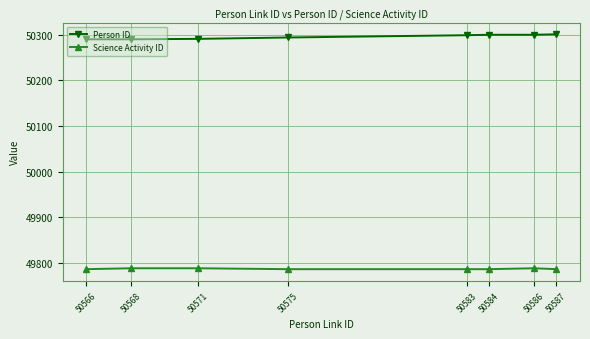

True or false: Science Activity ID has more than 0 points higher than both neighbors.

True